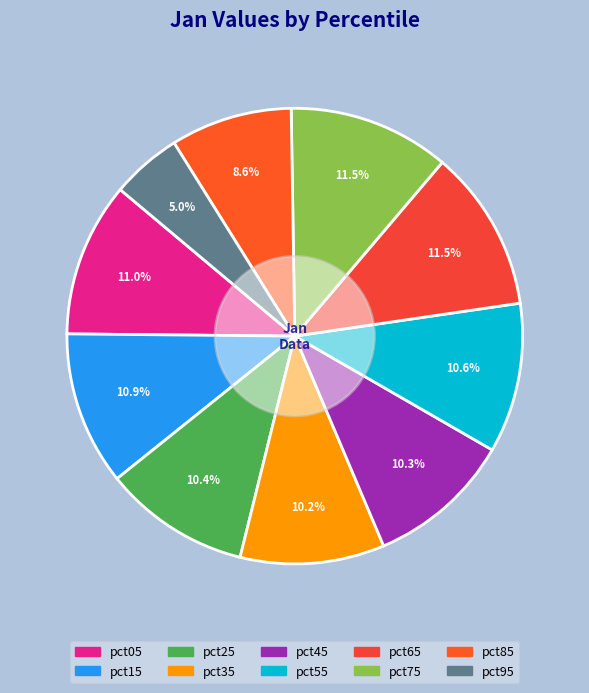

To the nearest percent, what portion does pct75 represent?

11%